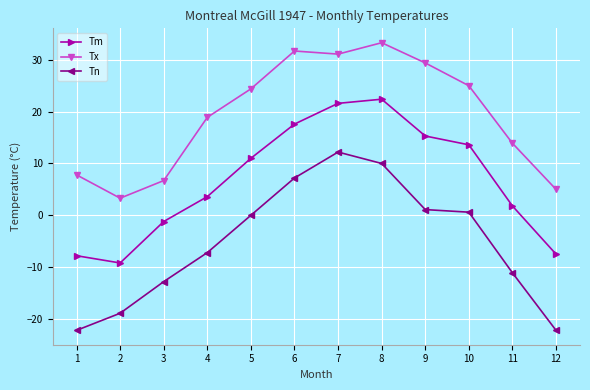

Is the value of Tm at 3 greater than the value of Tx at 1?

No